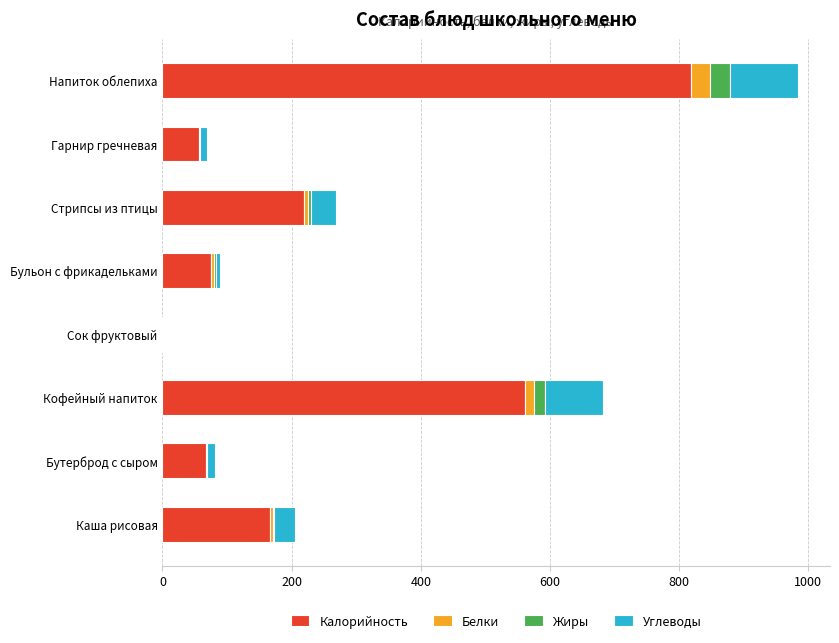

At which category is the sum across all series the highest?

Напиток облепиха